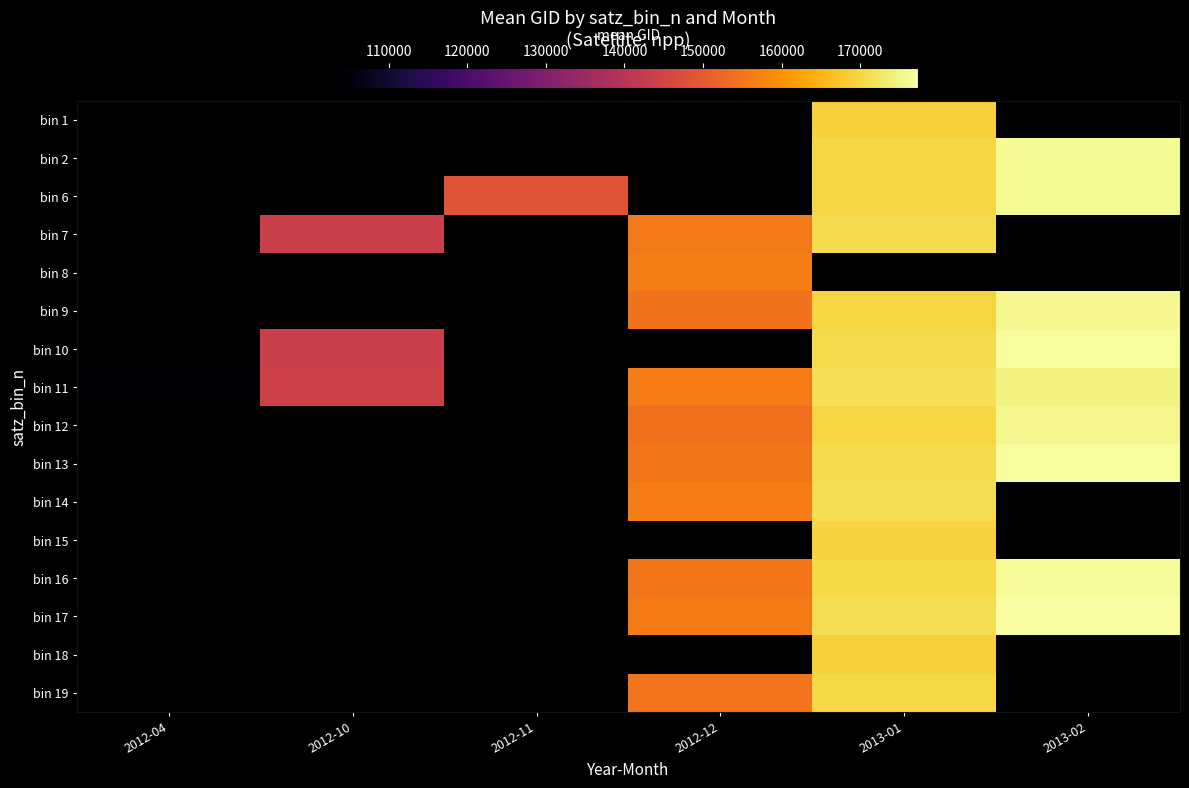

What is the greatest value displayed?

177358.0